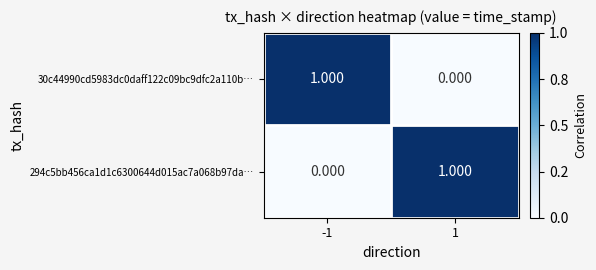

At -1, list the series in order from smallest to largest.

294c5bb456ca1d1c6300644d015ac7a068b97da…, 30c44990cd5983dc0daff122c09bc9dfc2a110b…